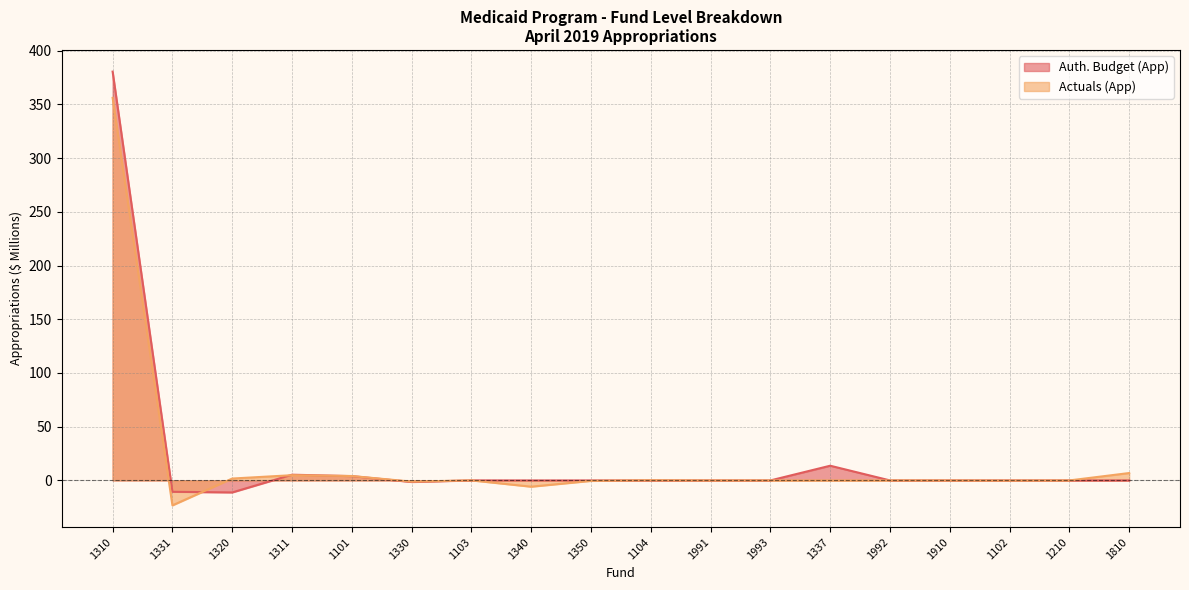

At how many categories does at least one series exceed 267?

1